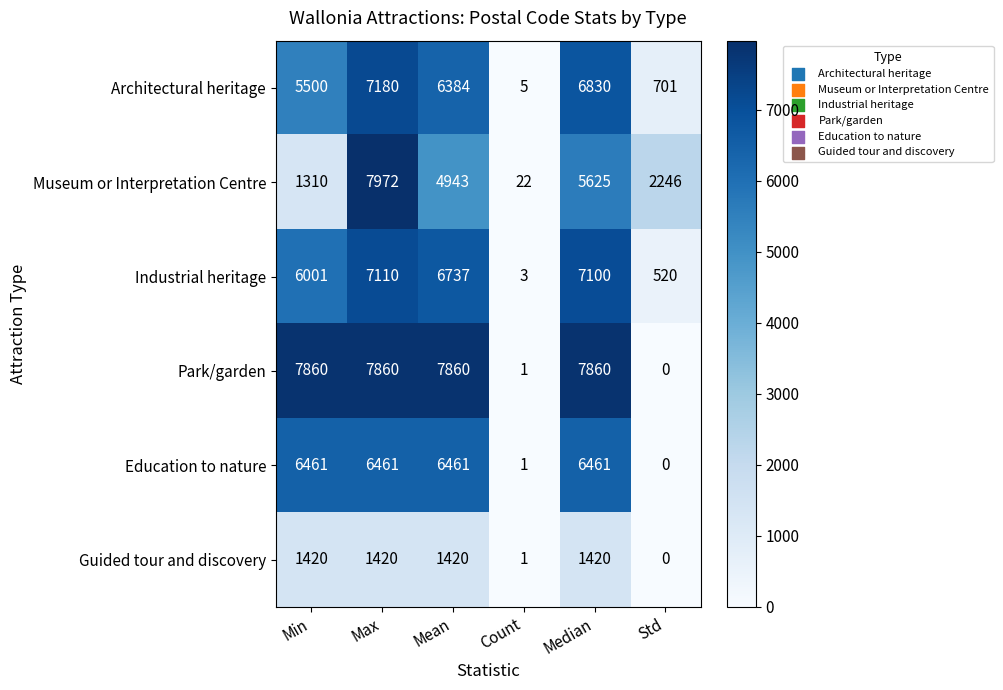

Which series has the widest spread of values?

Museum or Interpretation Centre